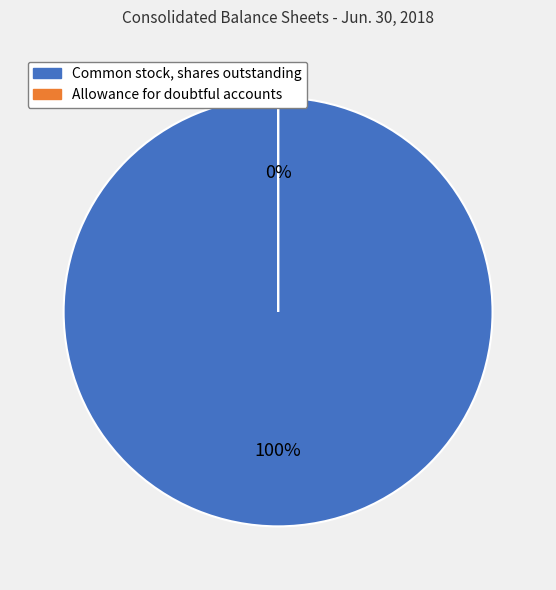

True or false: Common stock, shares outstanding accounts for 100% of the total.

True